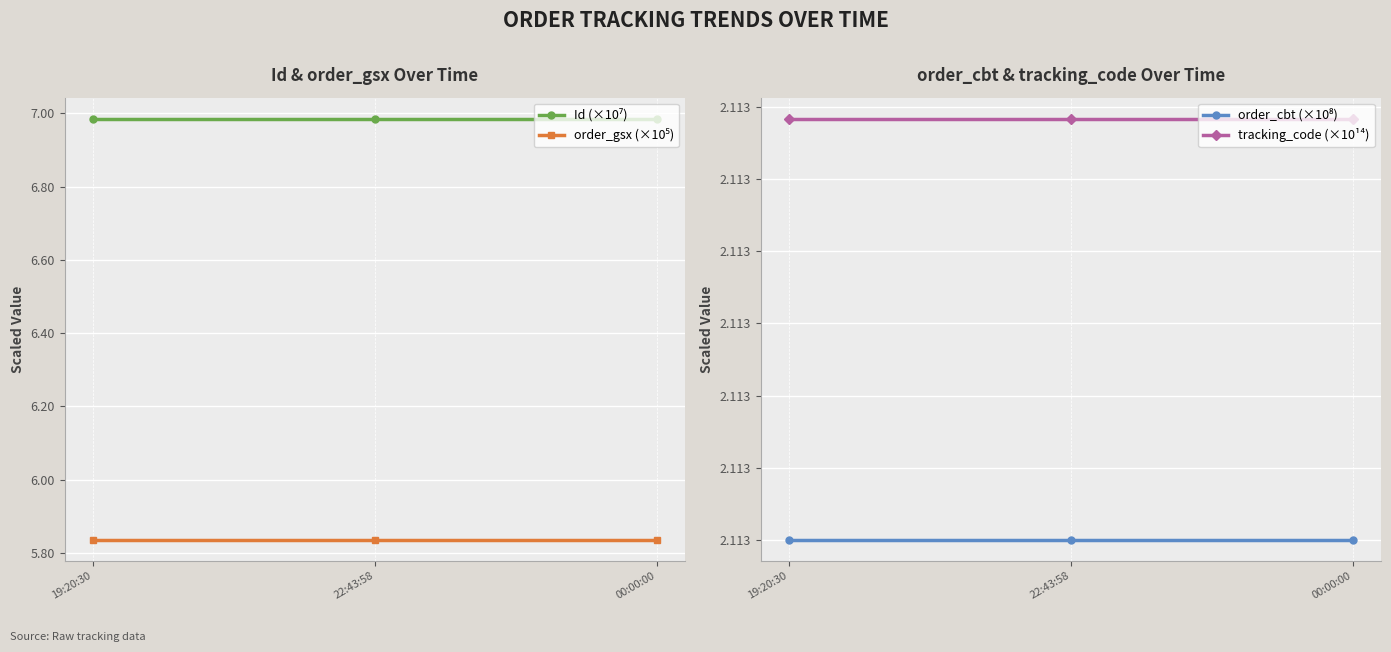

At which label does order_gsx (×10⁵) reach its peak?

19:20:30